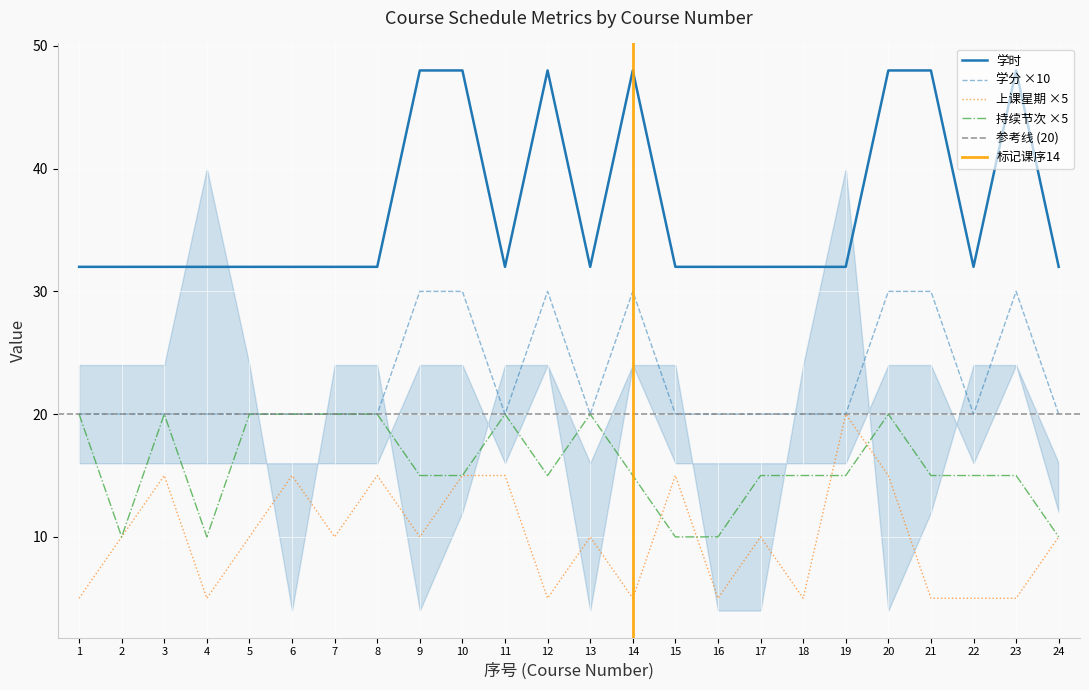

Between 18 and 16, which is larger?

18